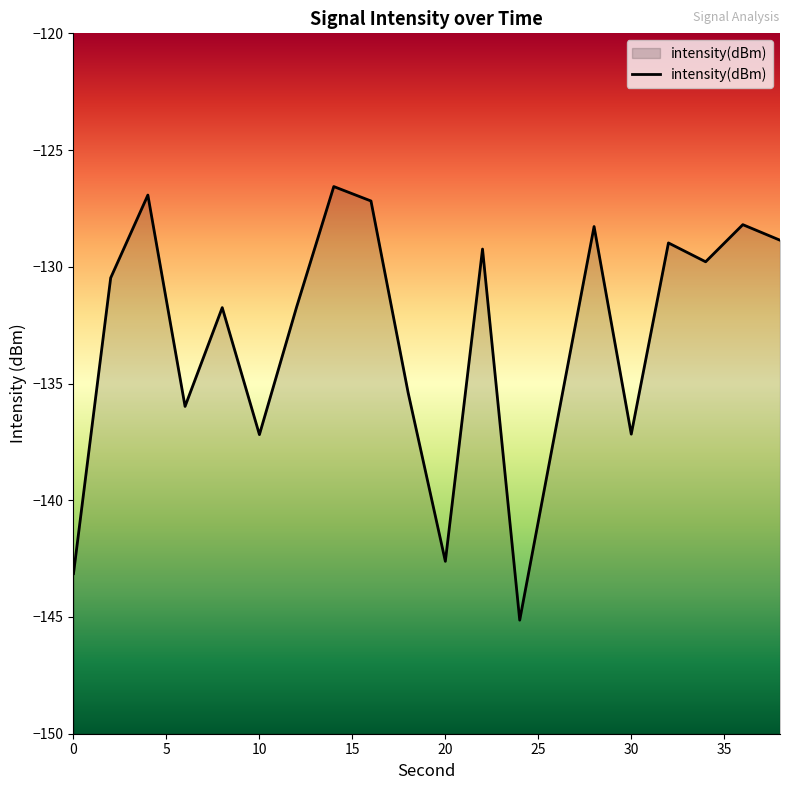

How many interior local peaks (higher than both neighbors) does the data have?

7